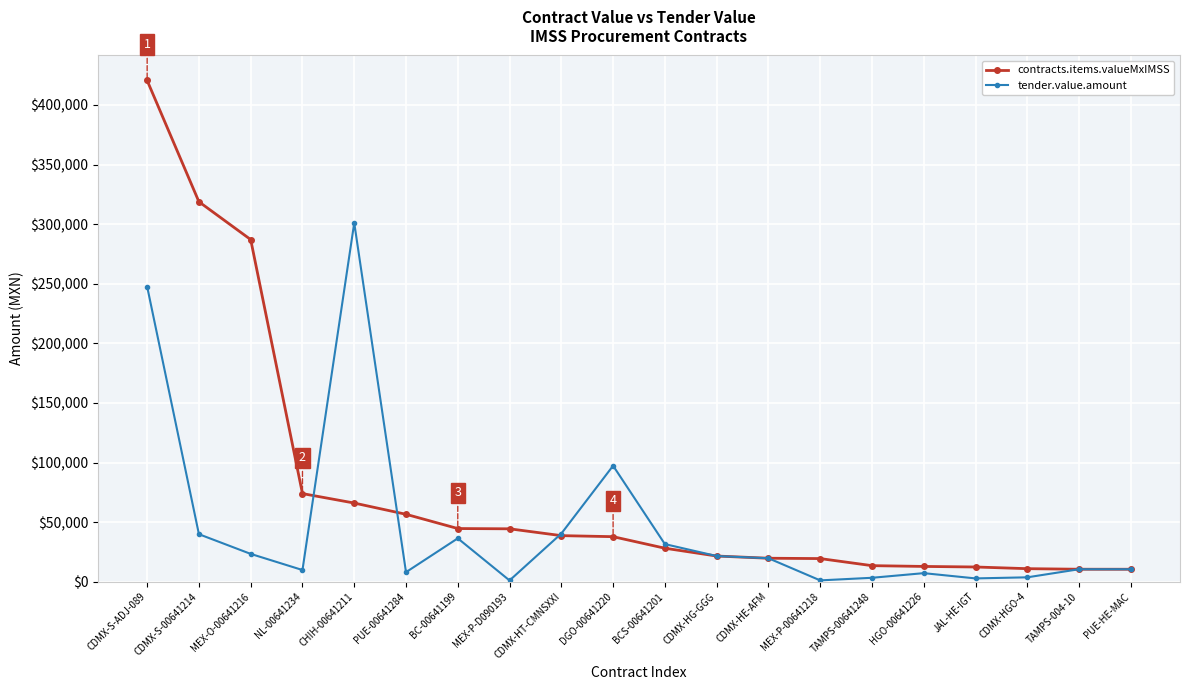

How many data points in contracts.items.valueMxIMSS are above 37770?

10